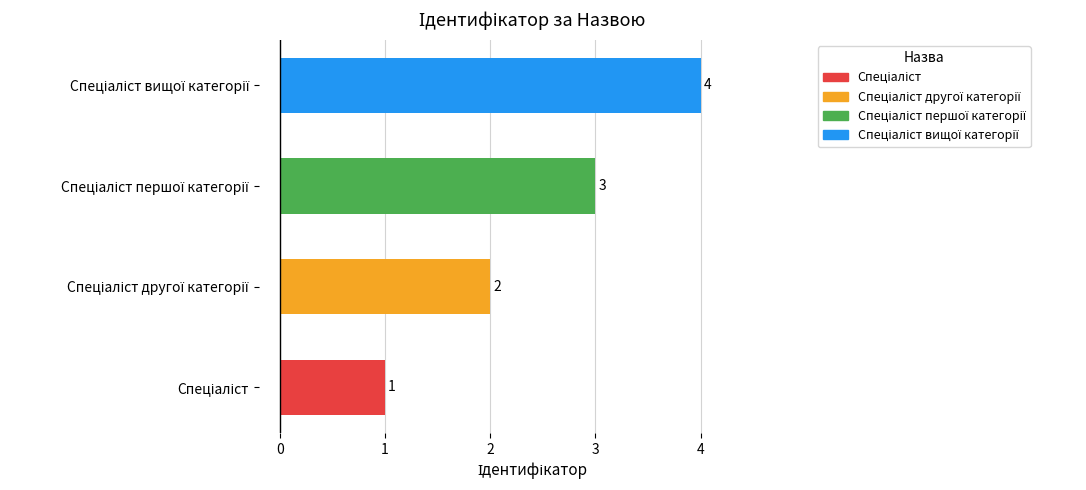

What is the sum of all values?

10